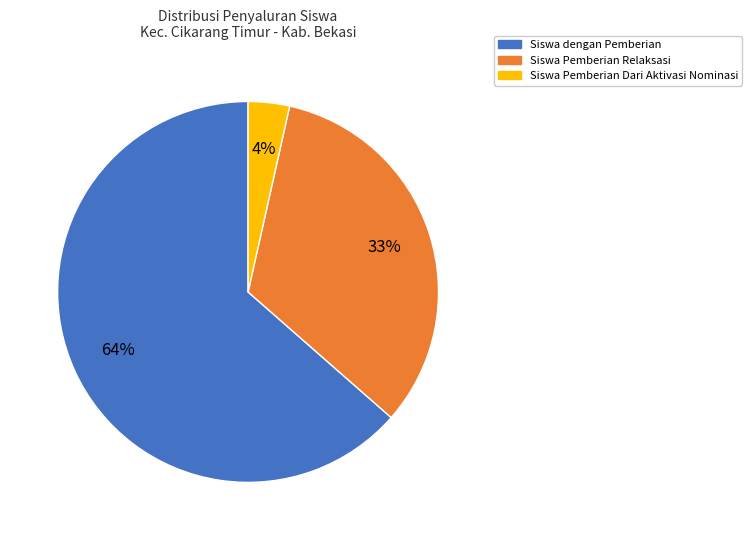

To the nearest percent, what is the average slice percentage?

33%